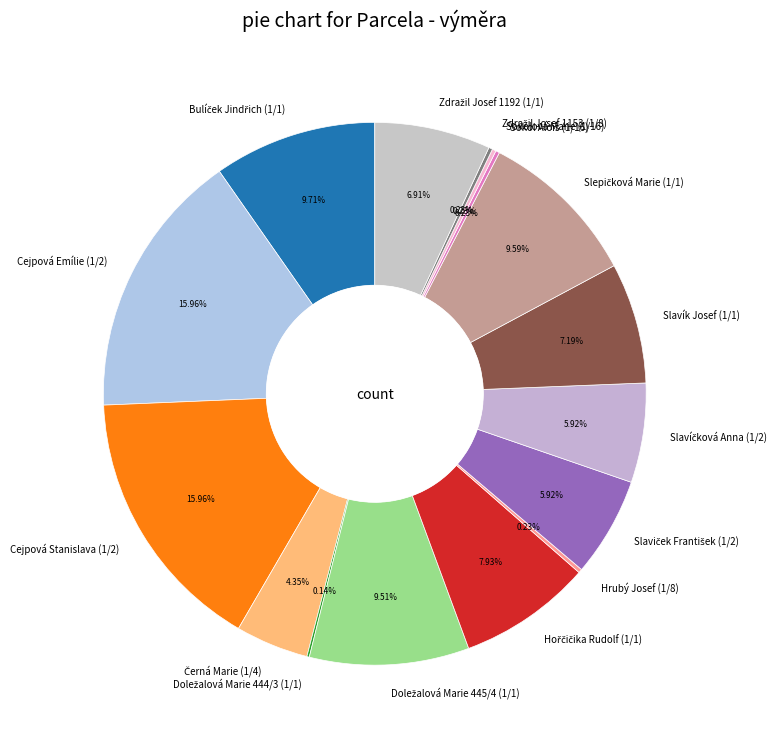

Does Slavík Josef (1/1) account for over 50% of the chart?

No